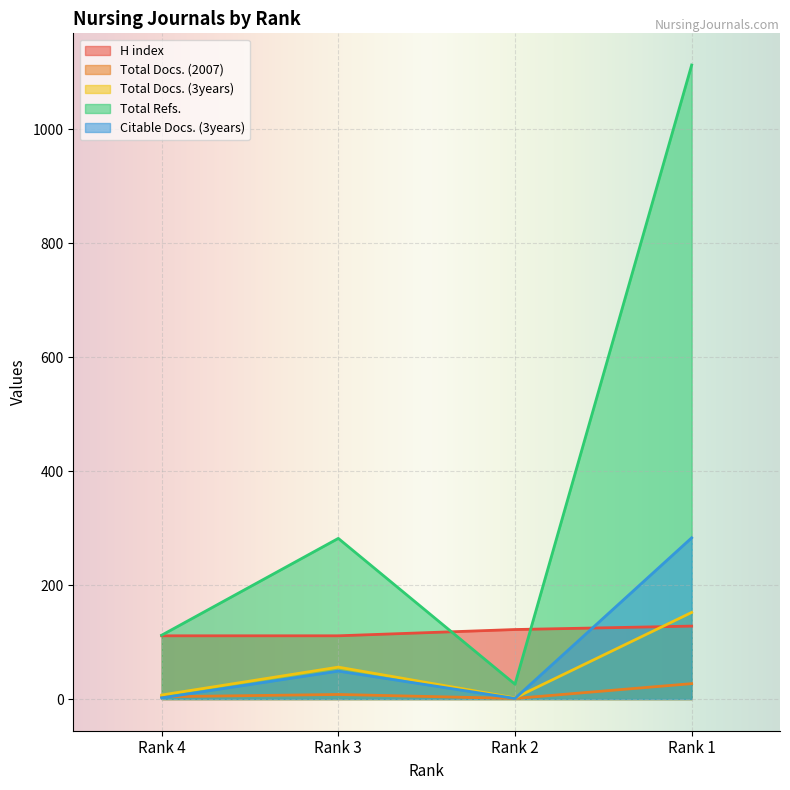

Is it true that Total Docs. (3years) equals 3 at Rank 4?

False